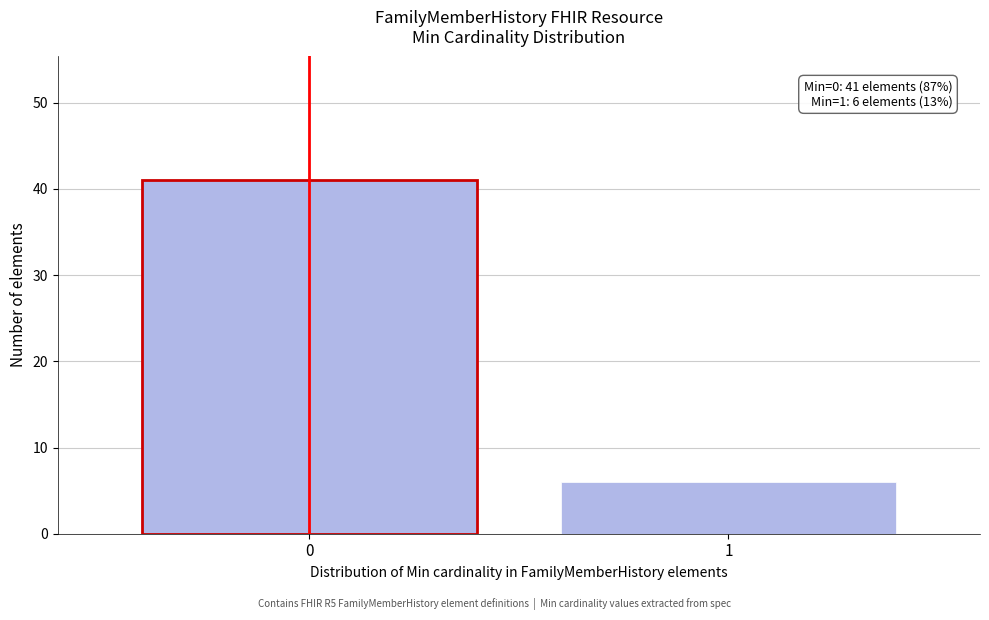

Reading left to right, transcribe all the data shown in this chart.

0=41	1=6